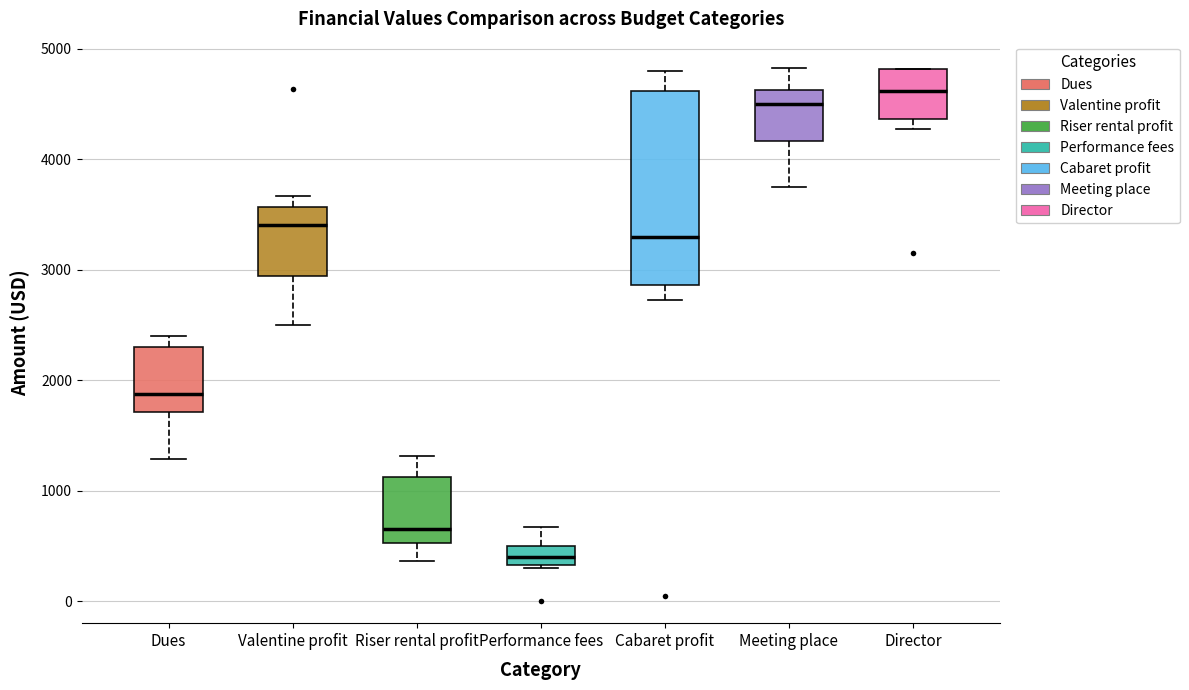

Which box is the tallest, from its lower edge to its upper edge?

Cabaret profit